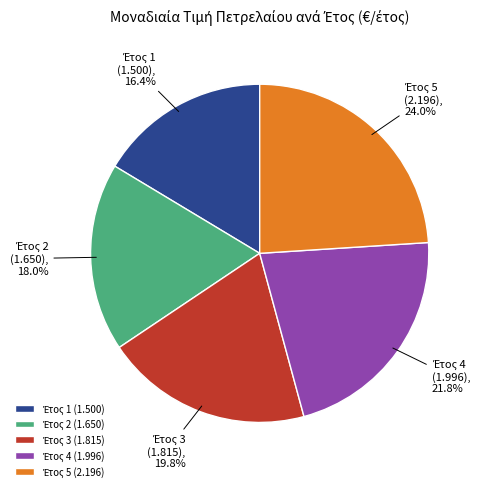

Is there a majority slice in this chart?

No